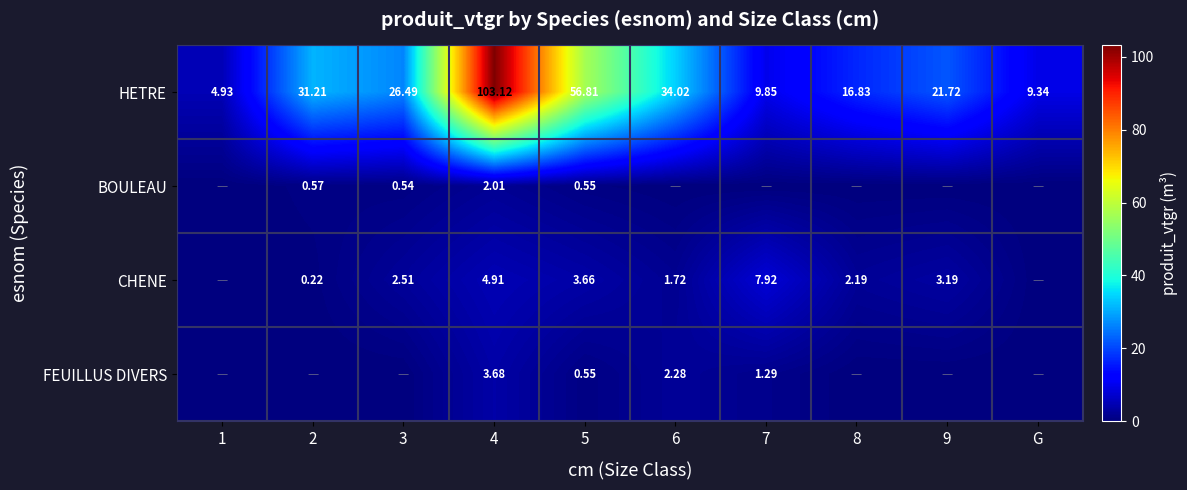

What is the sum of all BOULEAU values?

3.7